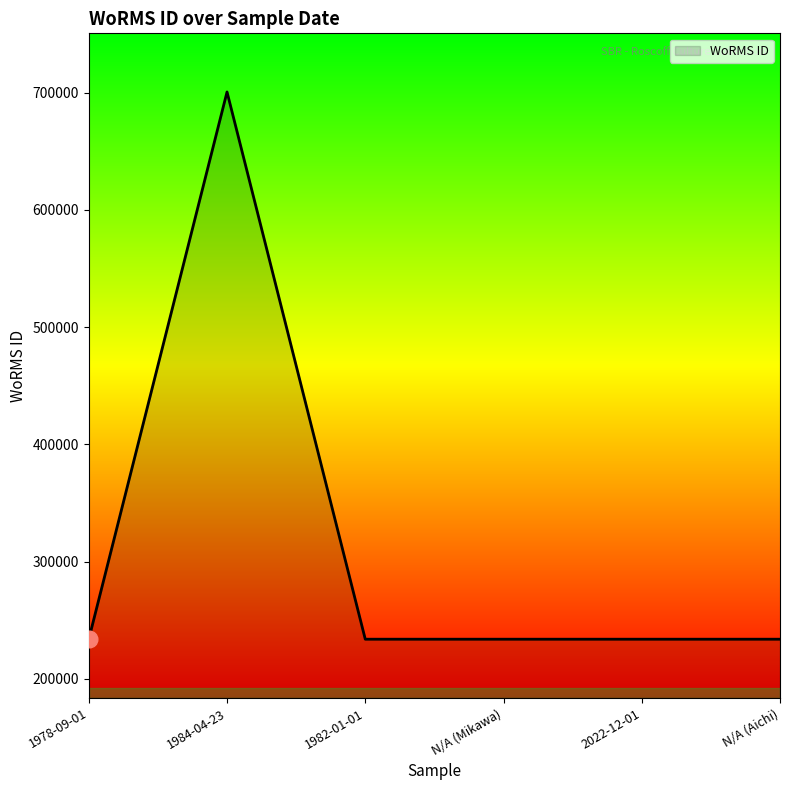

True or false: the data shows 1089600 at 1984-04-23.

False